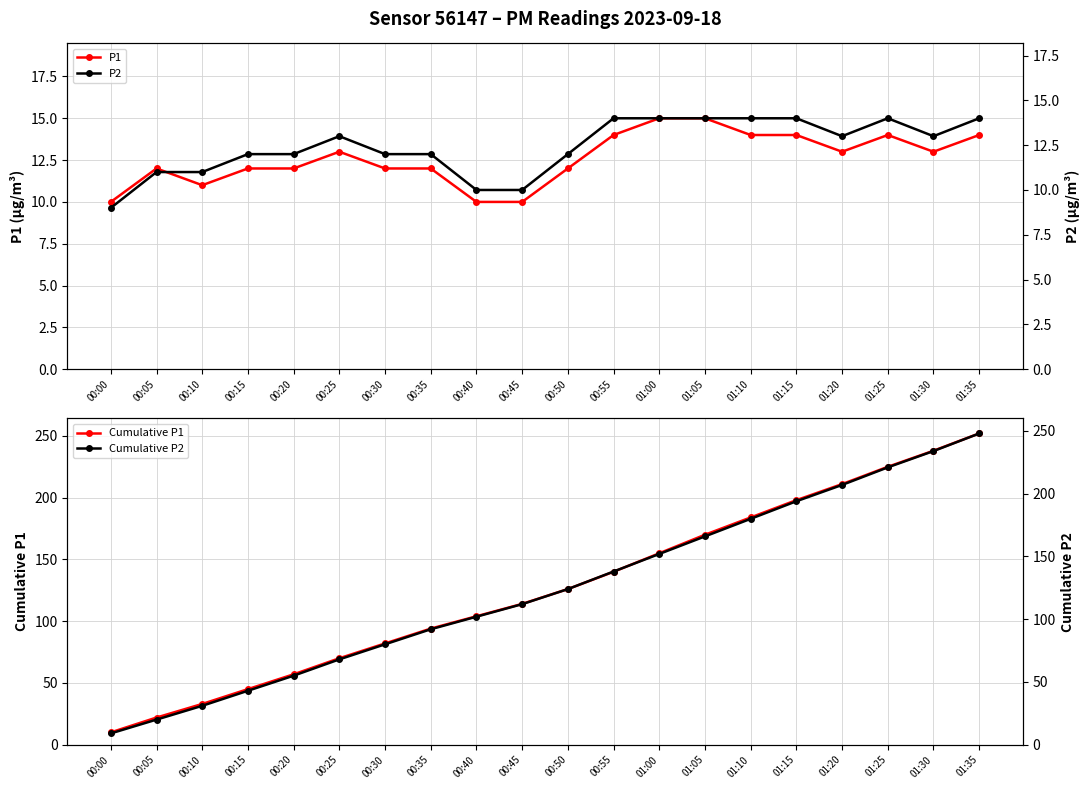

List the series in order of their peak value, highest first.

Cumulative P1, Cumulative P2, P1, P2